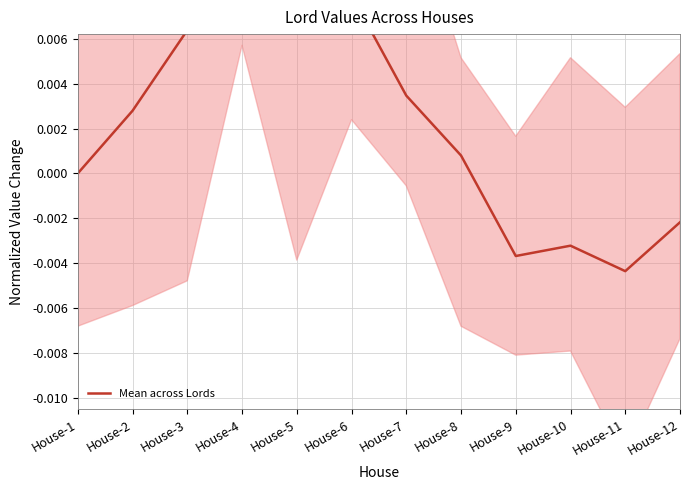

How many interior local valleys (lower than both neighbors) does the data have?

3